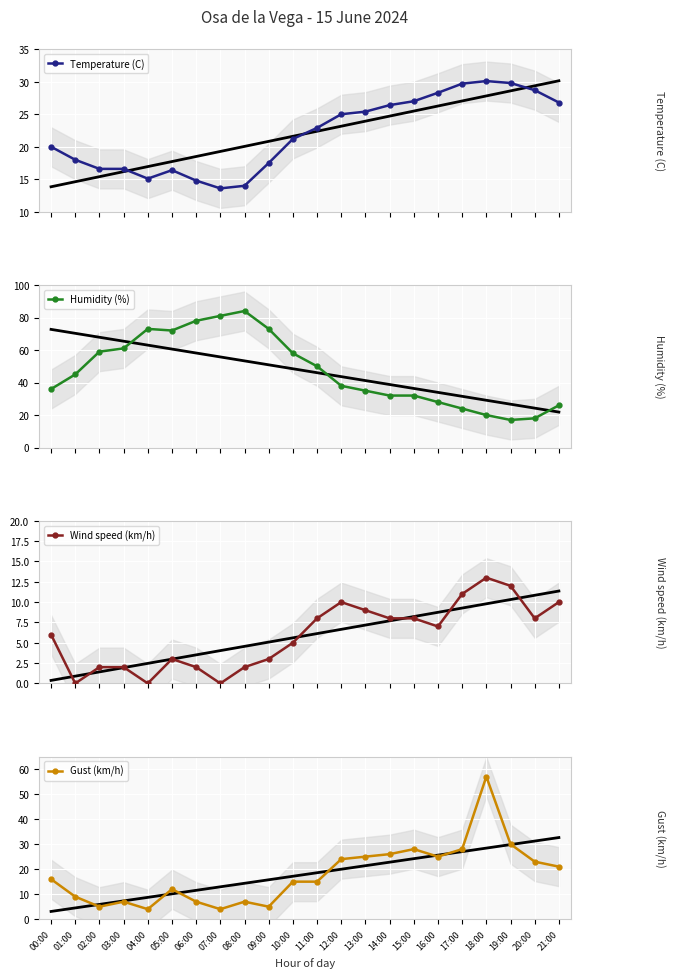

What is the sum of all Wind speed (km/h) values?

129